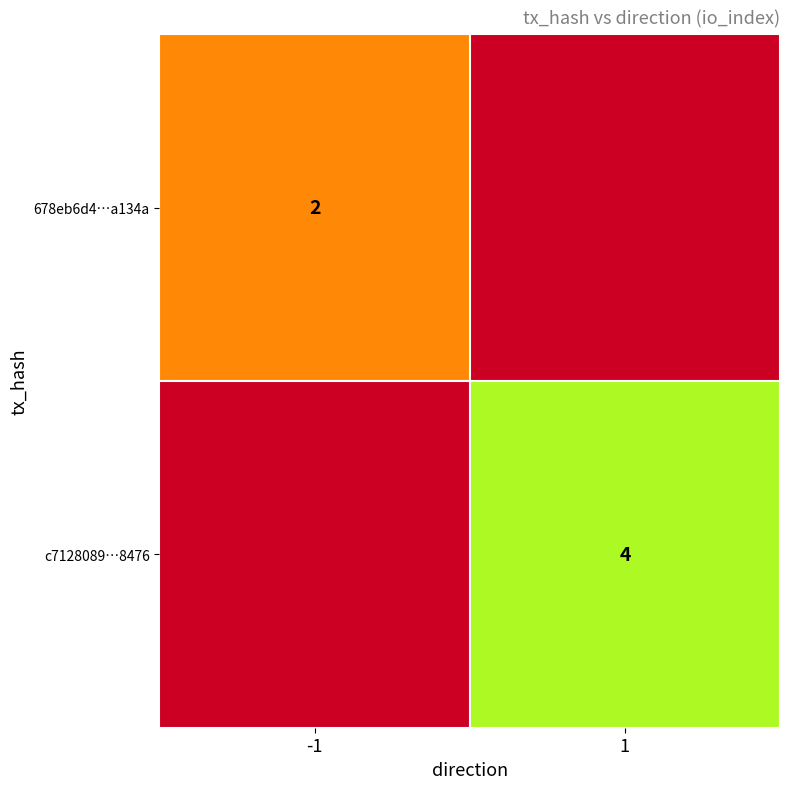

Is it true that 678eb6d4…a134a equals 1 at -1?

False